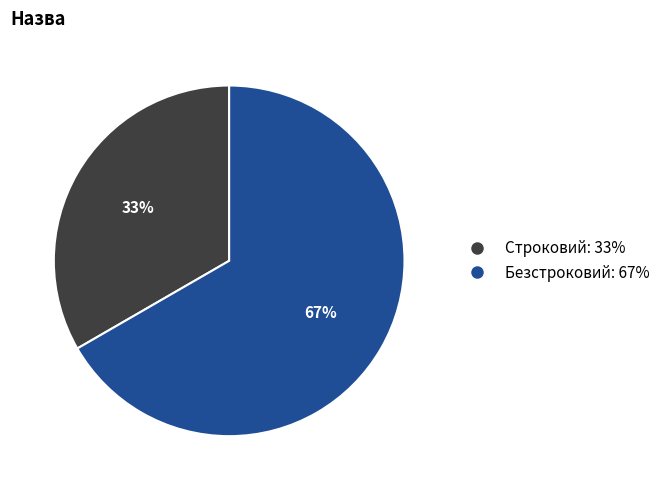

Which has a higher value, Безстроковий or Строковий?

Безстроковий